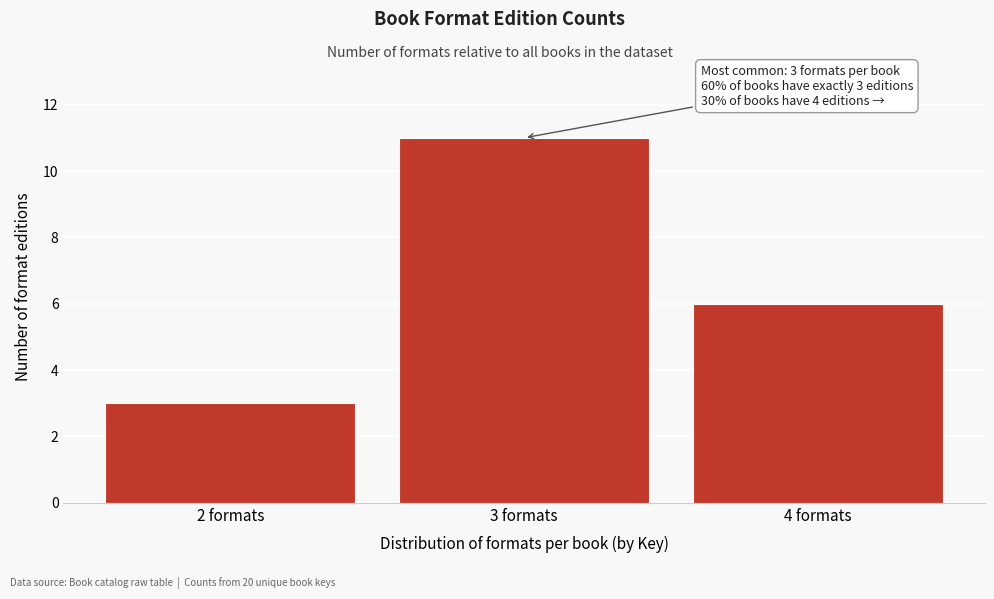

Reading left to right, extract all data points from this chart.

2 formats=3	3 formats=11	4 formats=6